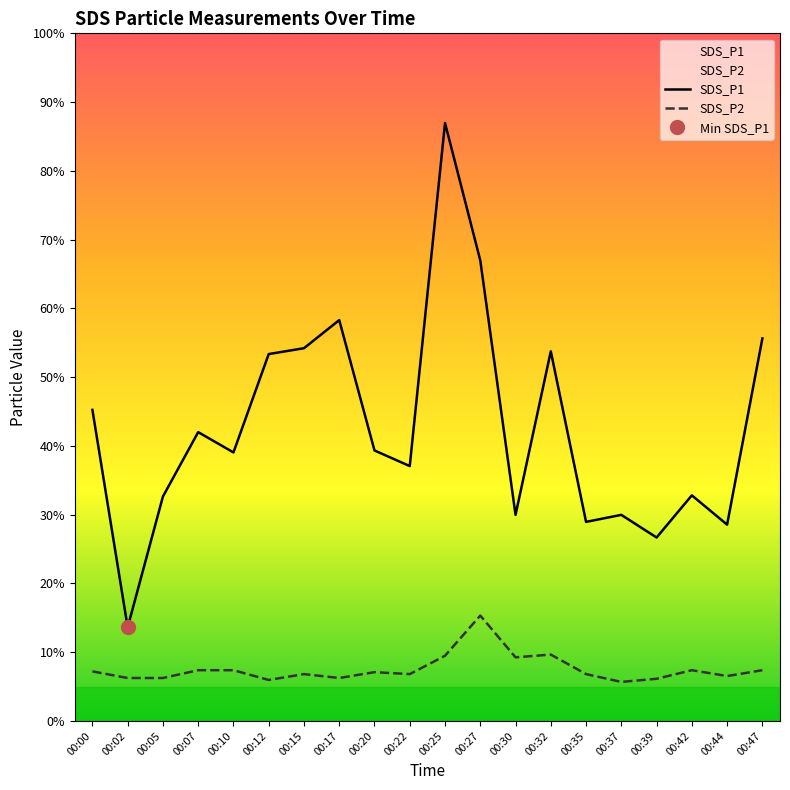

True or false: SDS_P2 and SDS_P1 intersect in this chart.

False